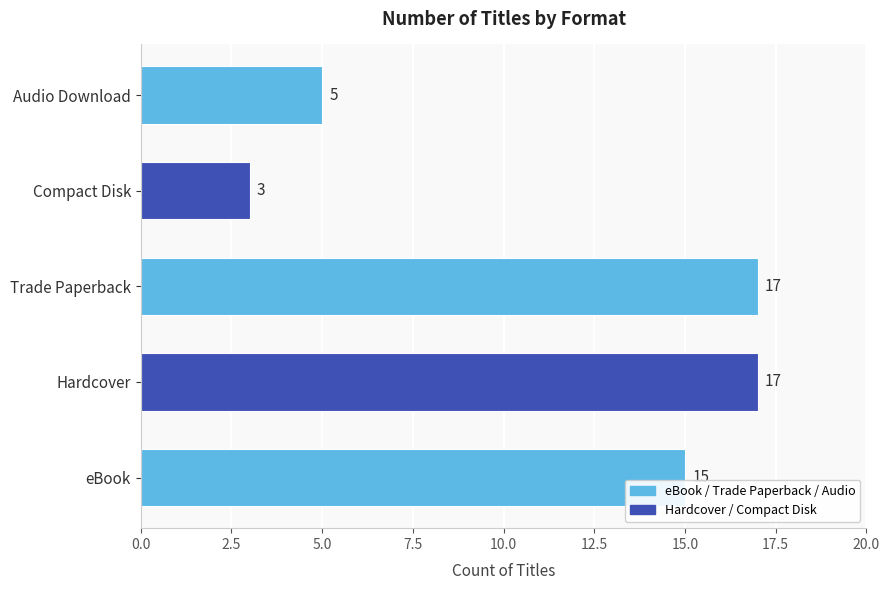

The chart shows a value of 4 at Trade Paperback. True or false?

False